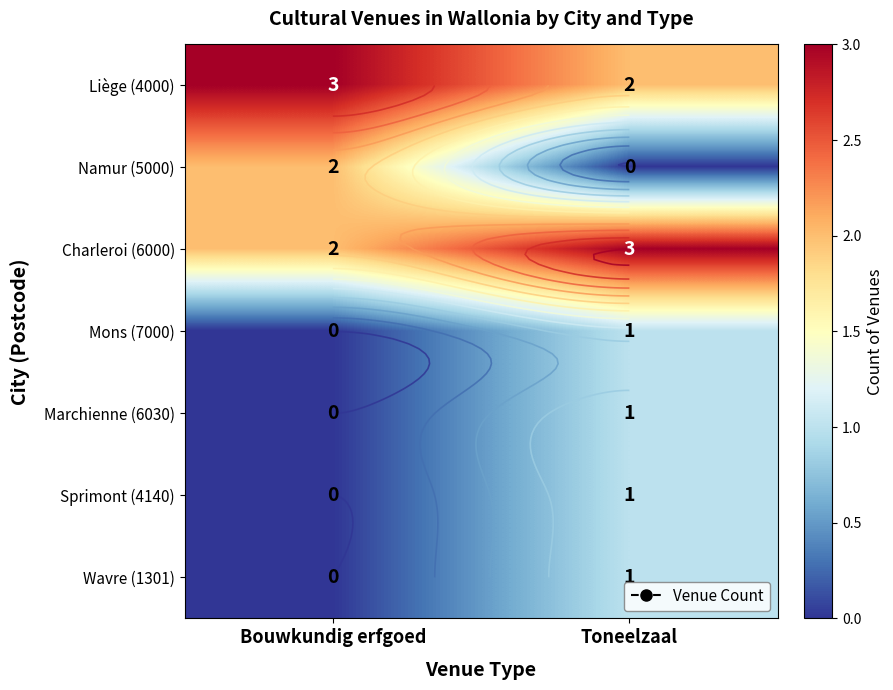

What is the difference between the Sprimont (4140) values at Toneelzaal and Bouwkundig erfgoed?

1